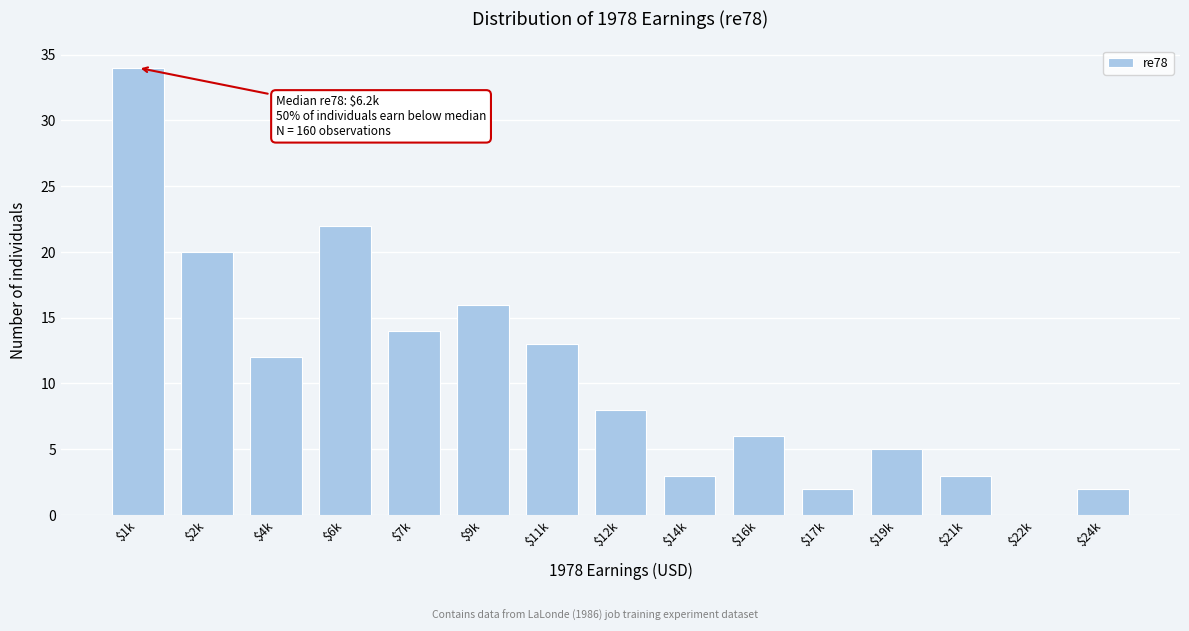

What is the sum of all values?

160